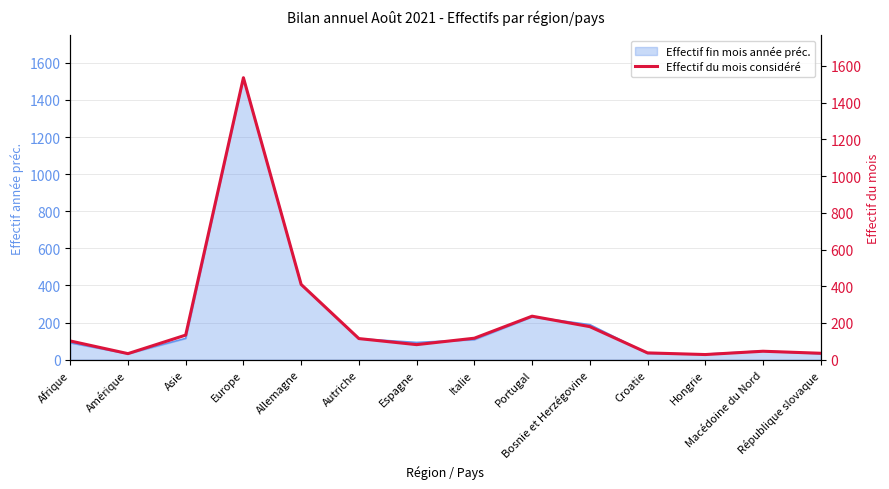

Where is the first local minimum?

Amérique